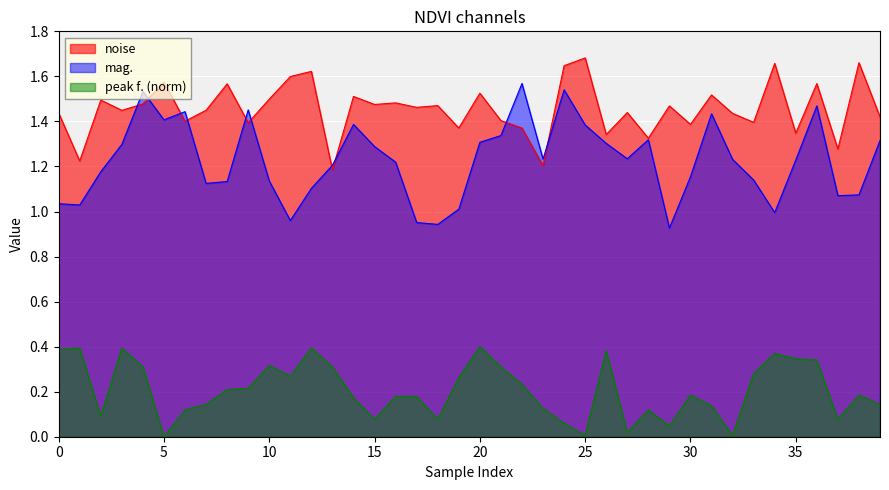

How many noise values are between 1 and 2?

40